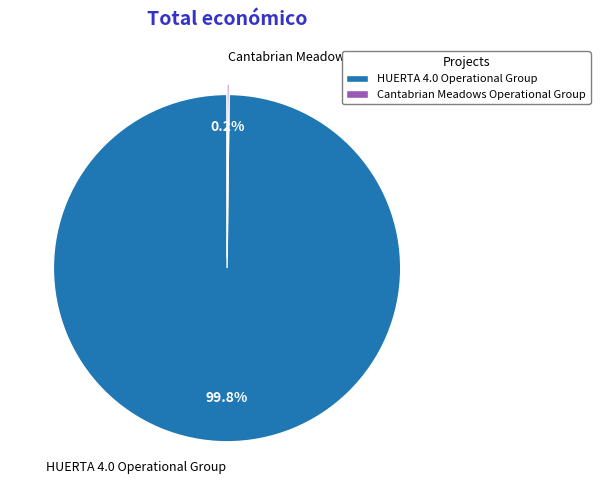

Which category has the biggest portion of the pie?

HUERTA 4.0 Operational Group